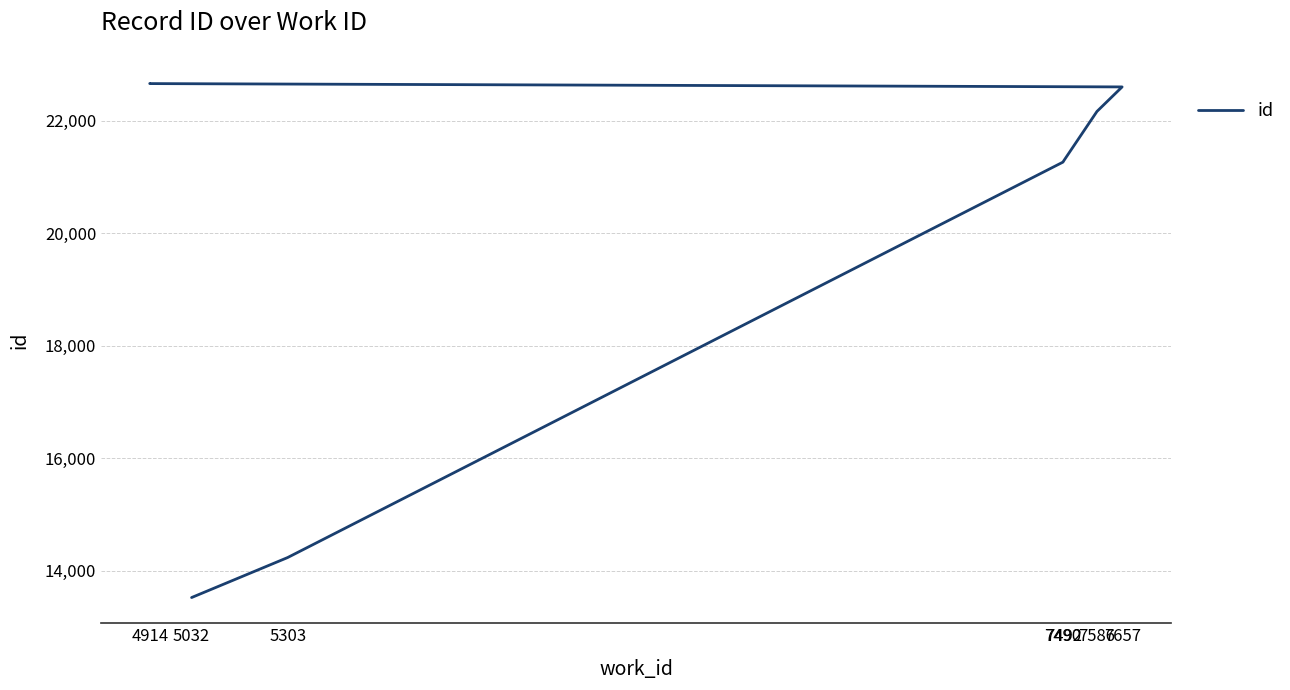

The value at 4914 is 22660. True or false?

True